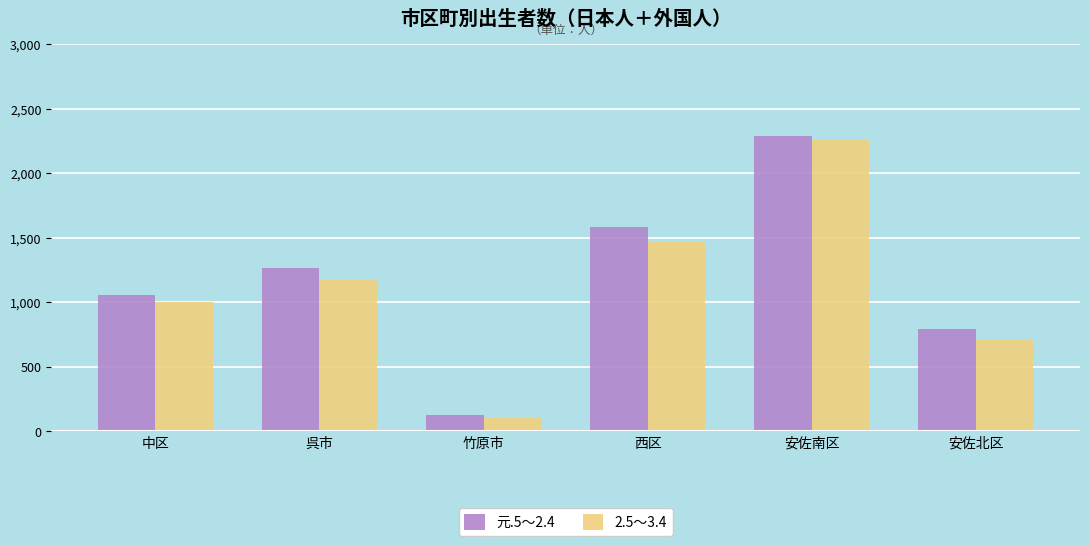

What is the spread (max minus min) of values at 西区?

117